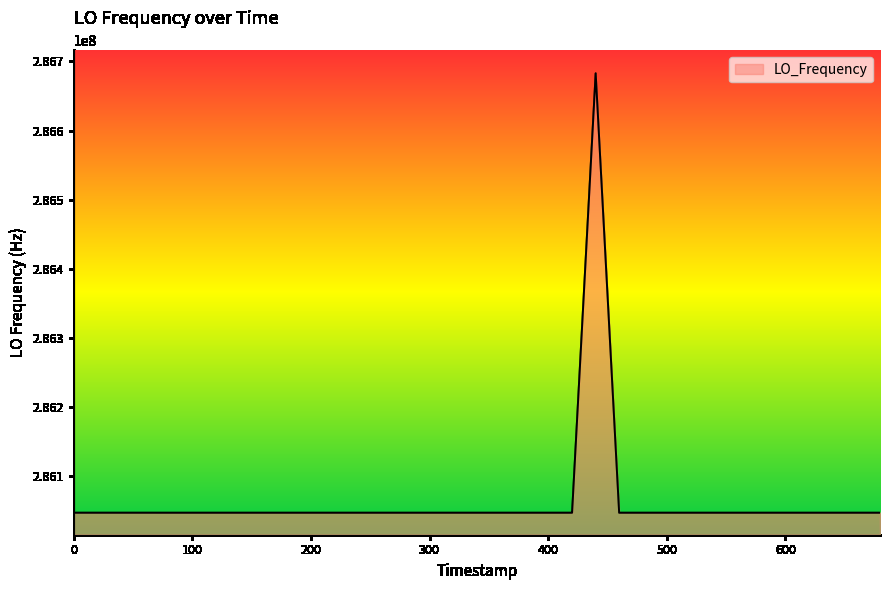

What is the greatest value displayed?

286682711.2